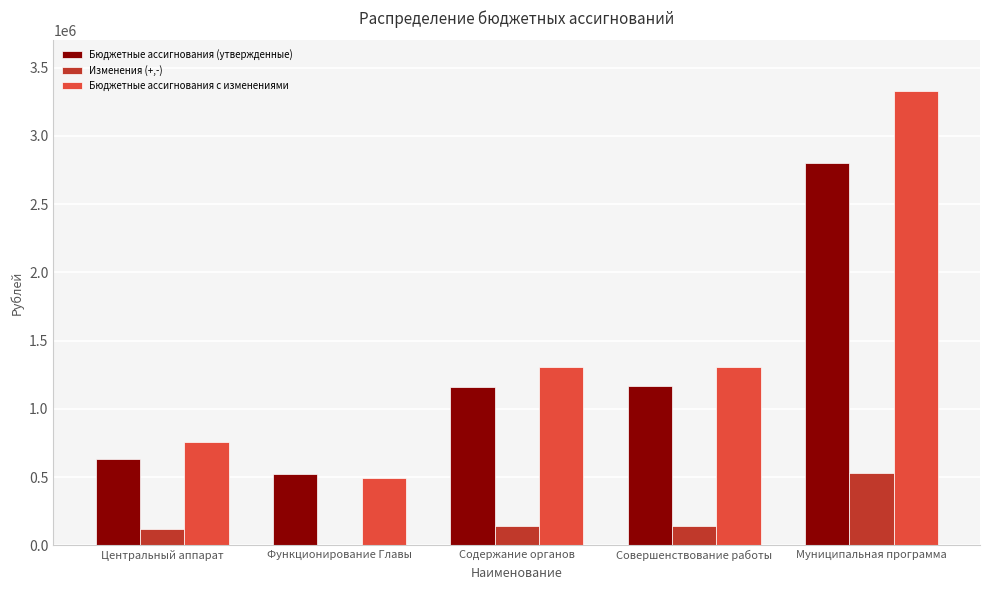

At which category does the chart reach its minimum across all series?

Функционирование Главы